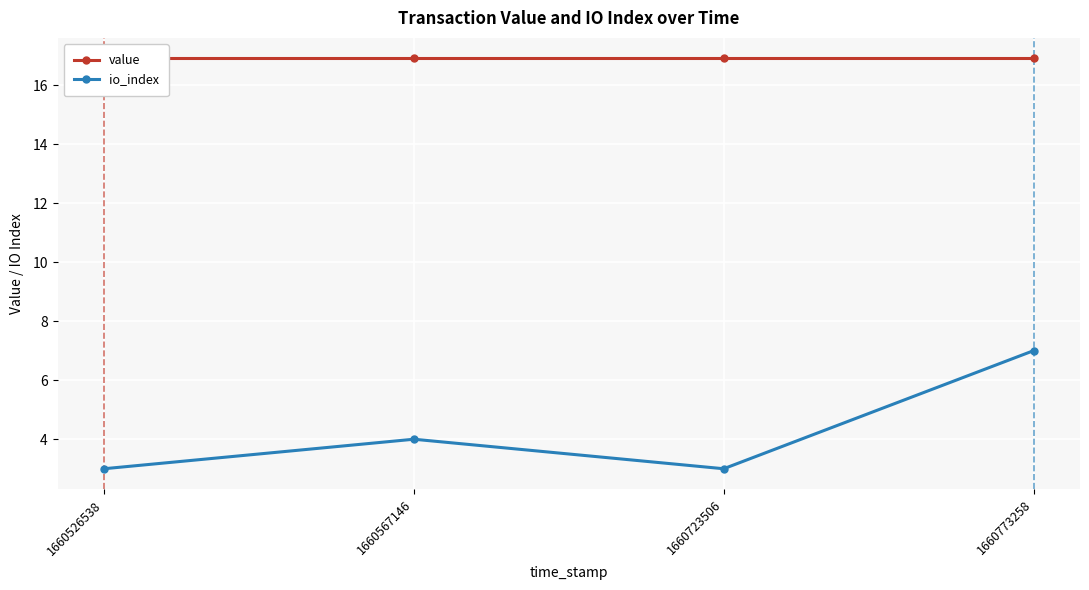

What are all the series names shown in the legend?

value, io_index